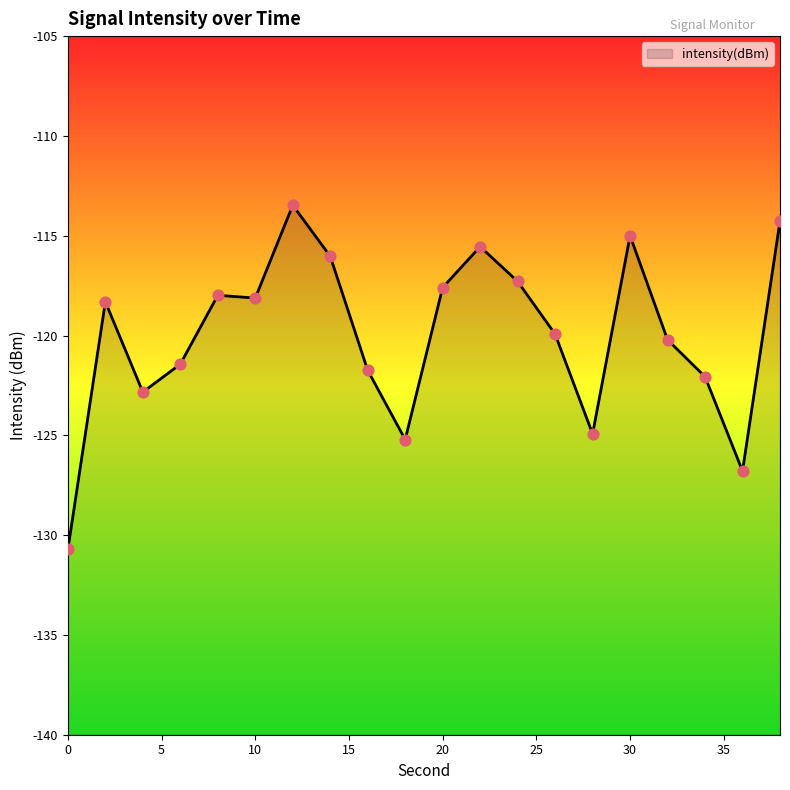

Between 18 and 30, which is larger?

30